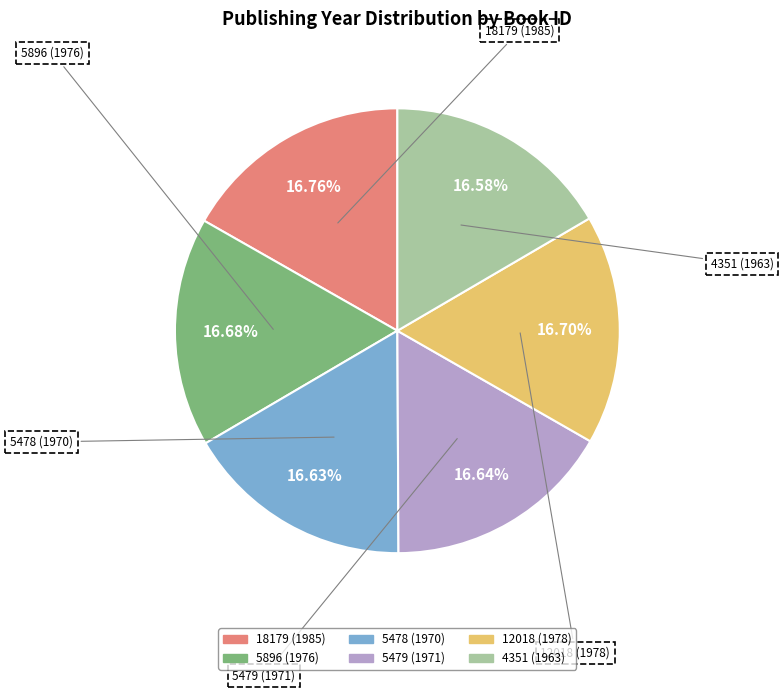

What percentage is the 18179 (1985) slice, to the nearest percent?

17%